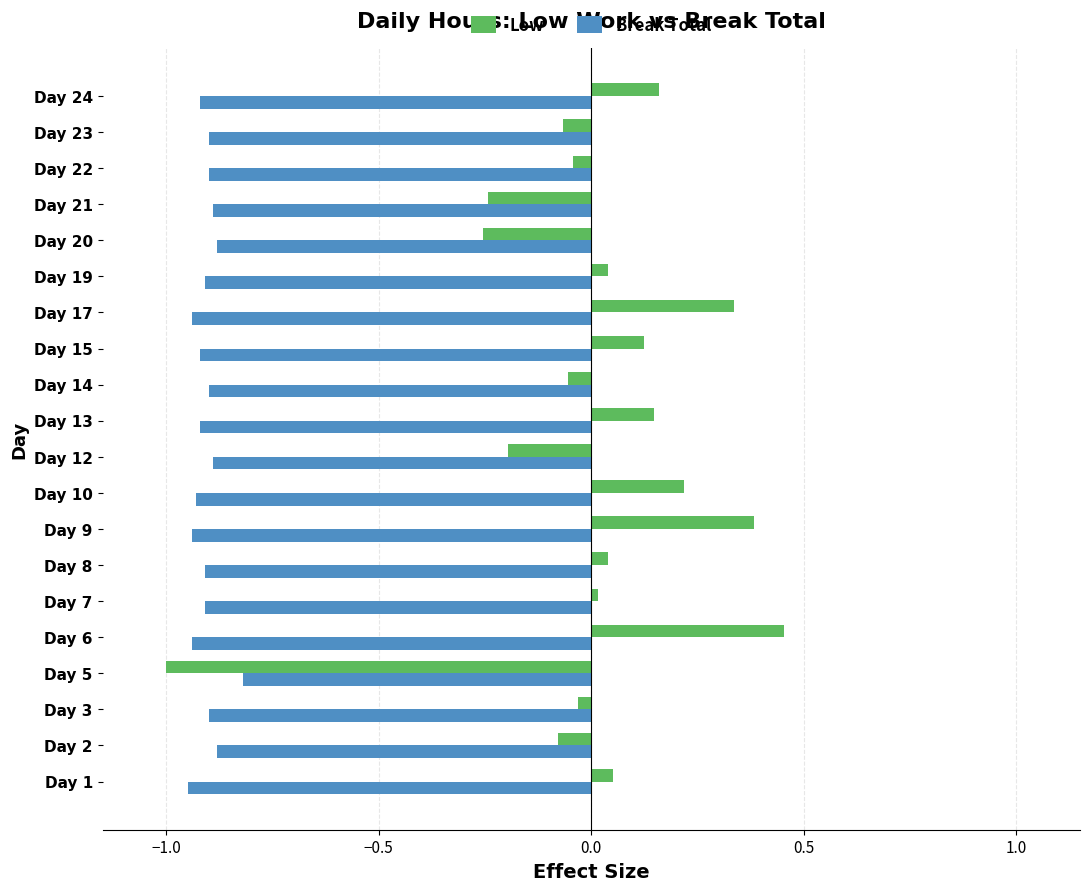

Which series has the widest spread of values?

Low